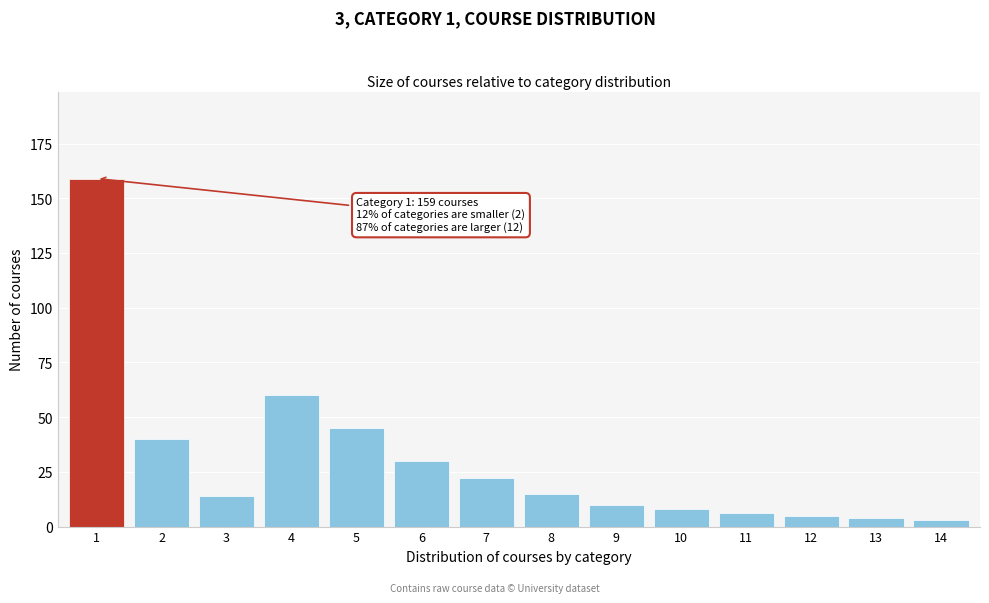

Reading left to right, extract all data points from this chart.

159	40	14	60	45	30	22	15	10	8	6	5	4	3